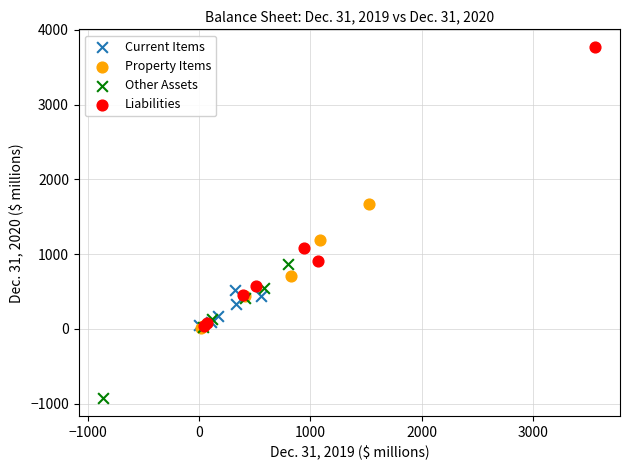

Which series reaches the maximum Y coordinate?

Liabilities